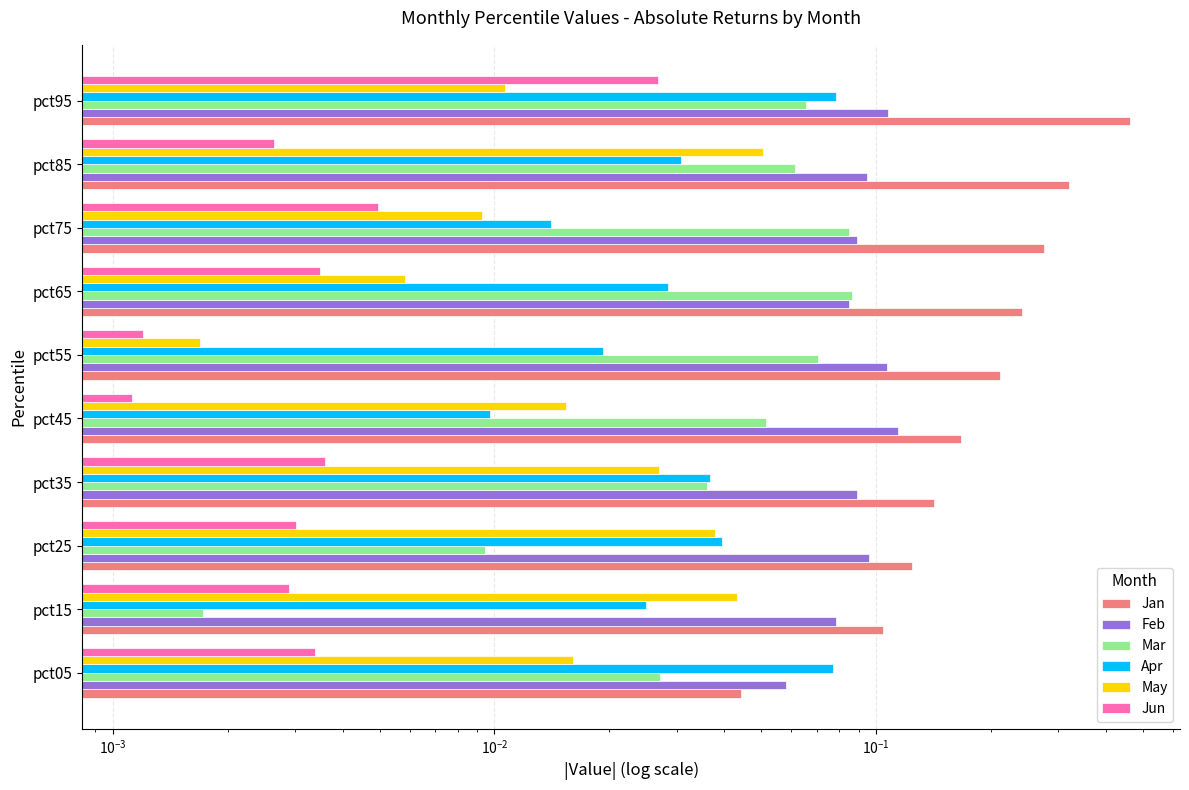

Between pct05 and pct55, which is larger?

pct55